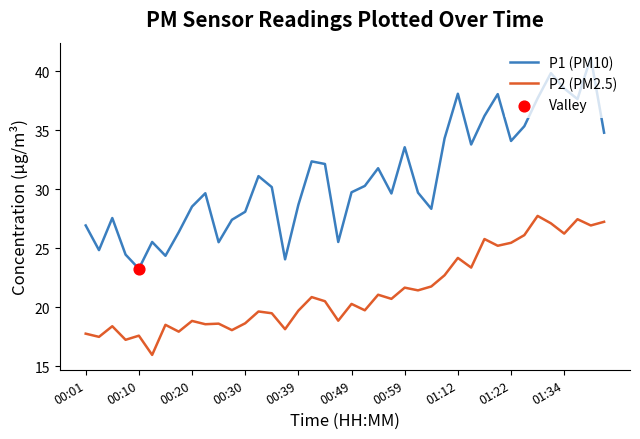

List the series in order of their peak value, lowest first.

P2 (PM2.5), P1 (PM10)